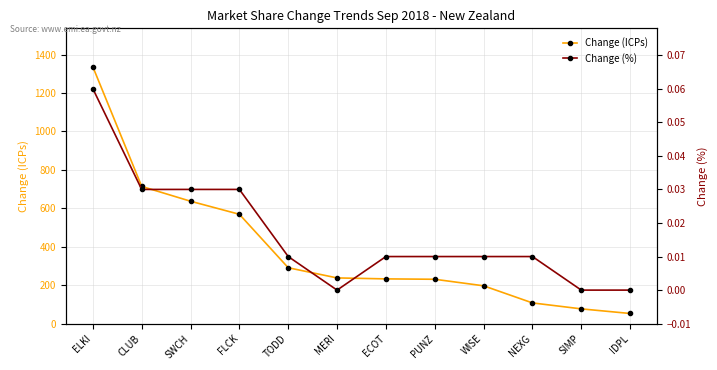

What is the label of the 1st point from the right?

IDPL